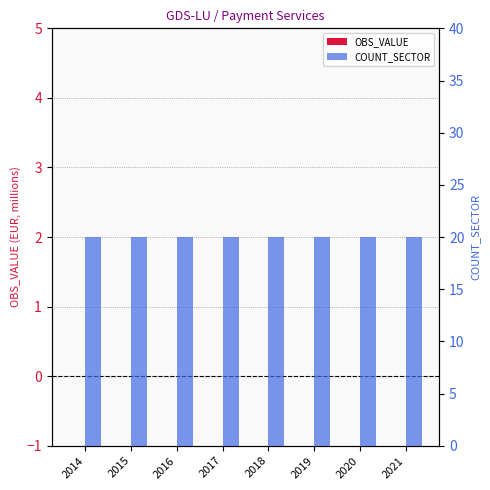

The OBS_VALUE series shows 0 at 2020. True or false?

True